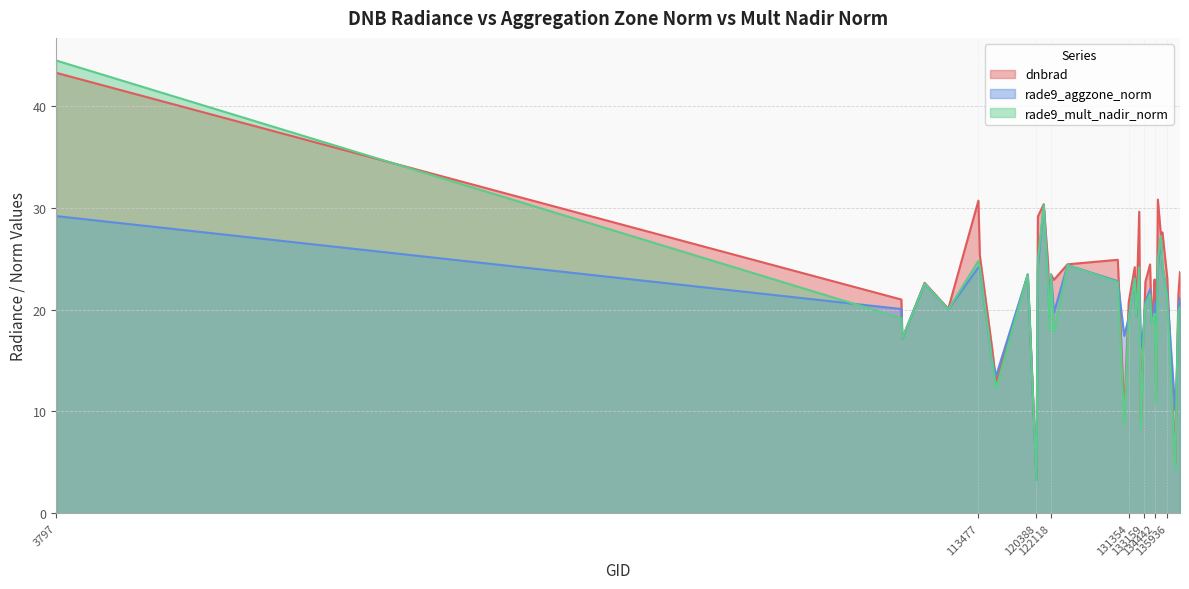

Which series ends up on top after the final intersection of rade9_mult_nadir_norm and dnbrad?

dnbrad